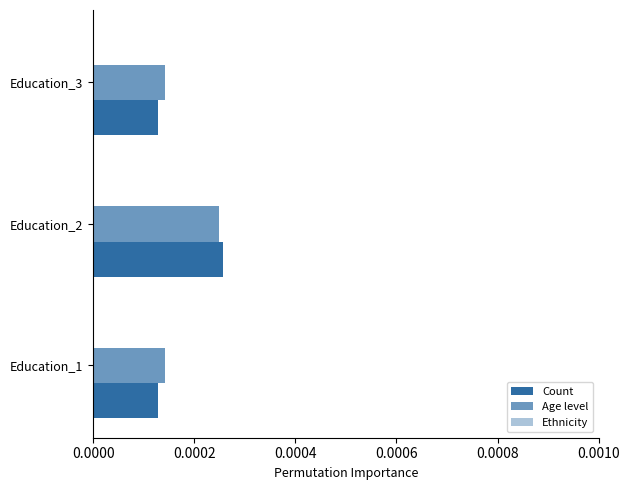

Count the number of data series in this chart.

2